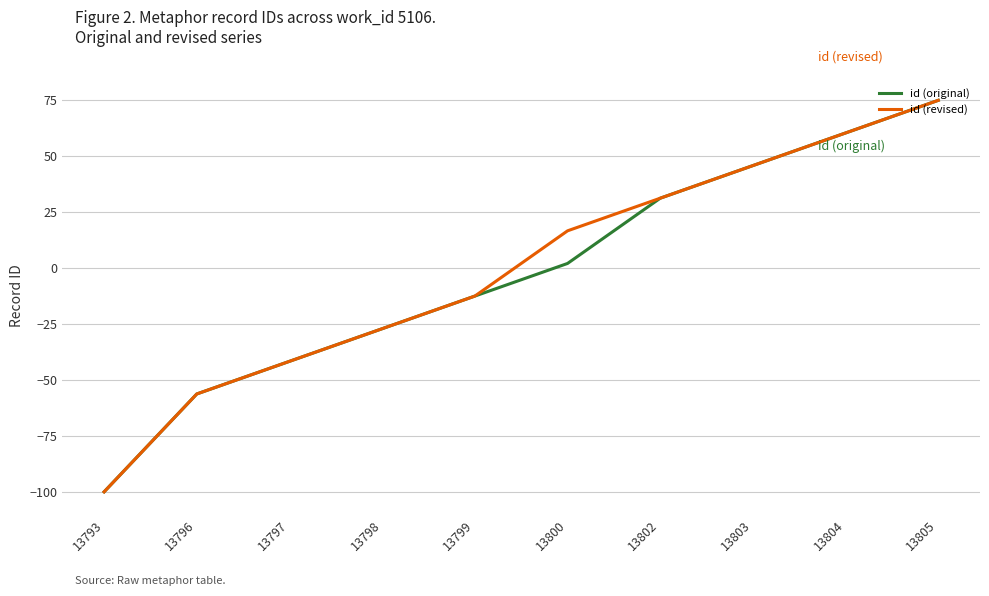

What is the minimum value shown in the chart?

-100.0